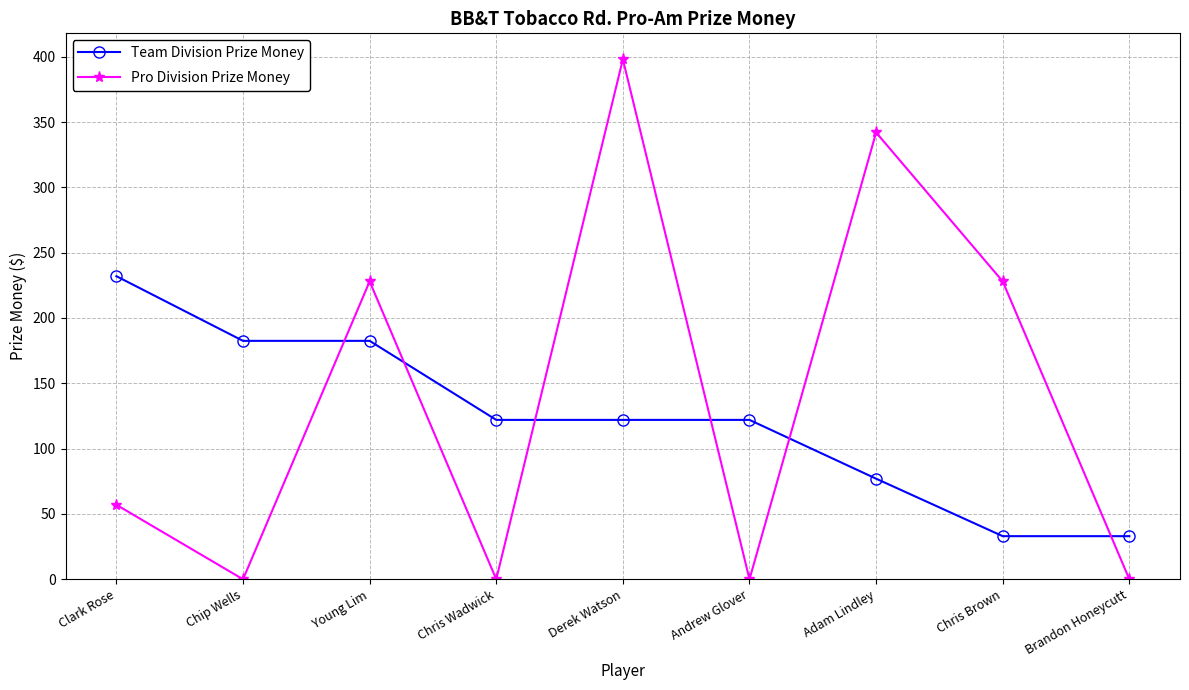

At which category does Pro Division Prize Money reach its first local peak?

Young Lim